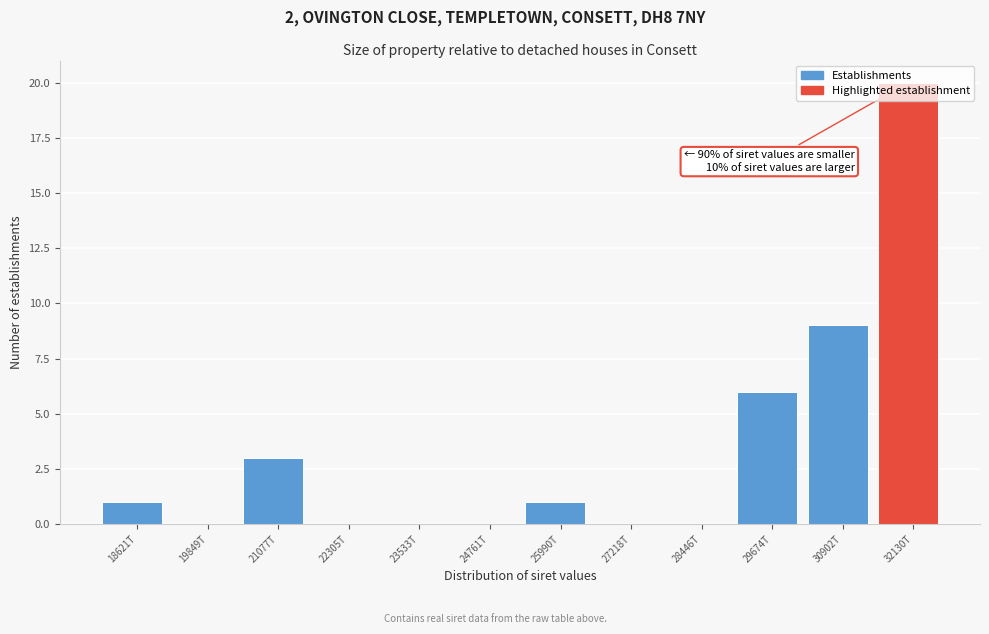

What is the sum of the values at 23533T and 21077T?

3